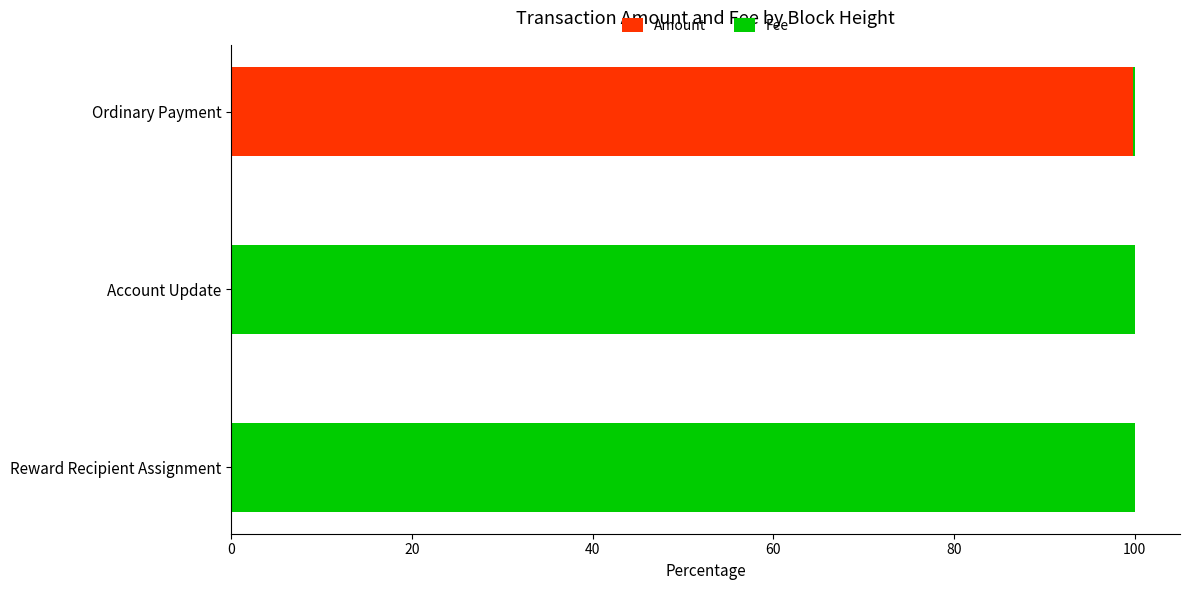

What is the maximum value for Amount?

99.8